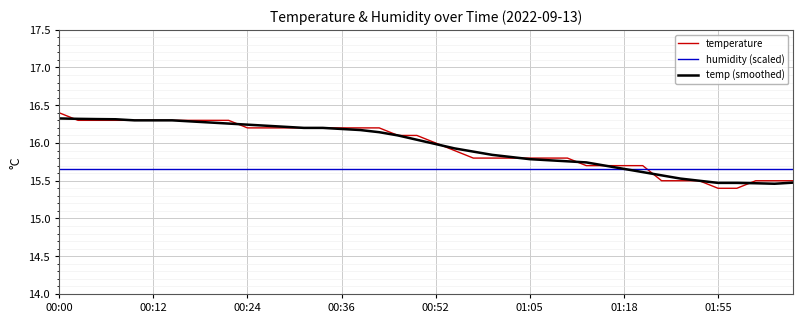

After their last crossing, which series has the higher values: humidity (scaled) or temperature?

humidity (scaled)